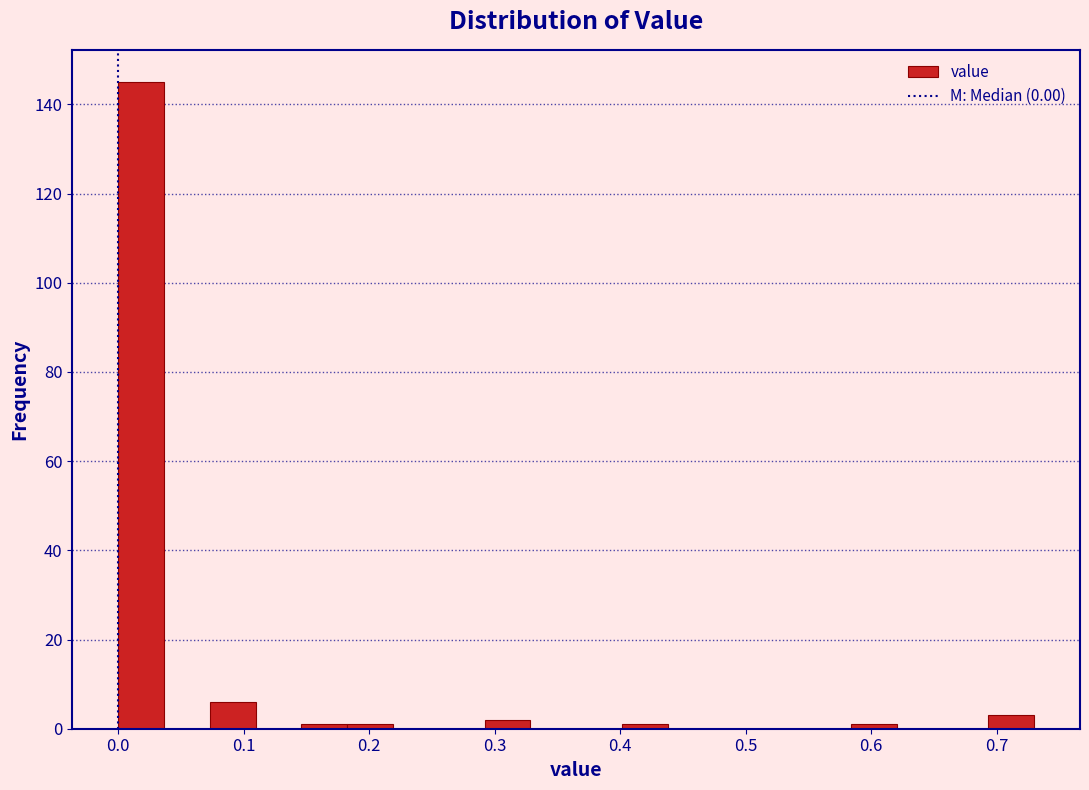

Read against the x-axis, roughly where is the centre of the tallest bar?

0.02